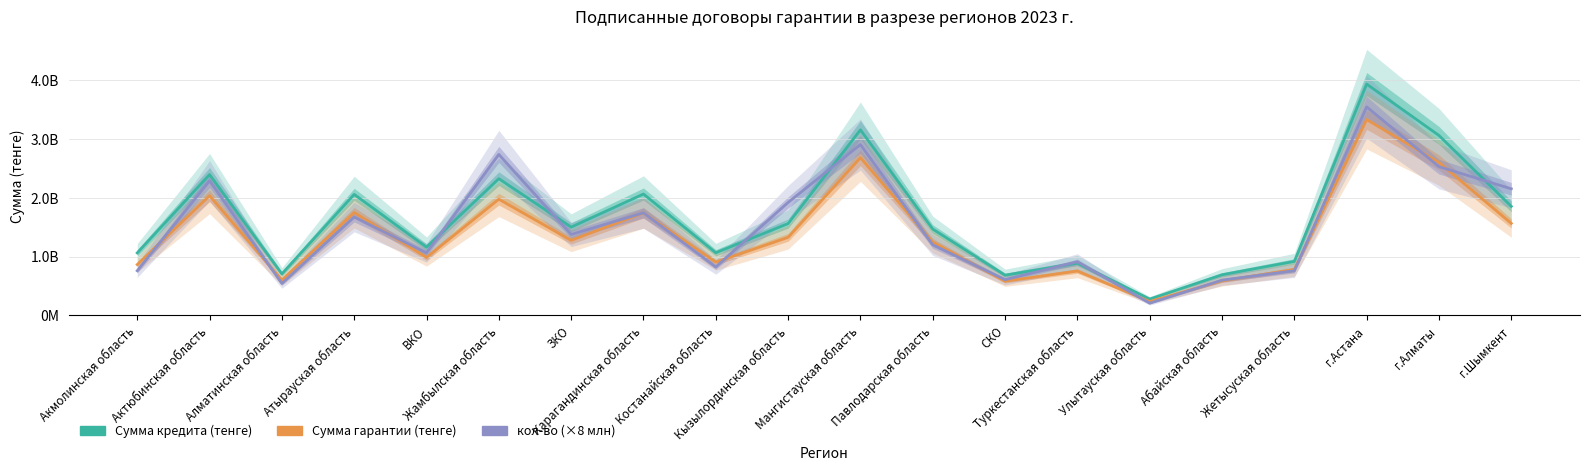

Rank the categories by Сумма кредита (тенге) value from lowest to highest.

Улытауская область, СКО, Абайская область, Алматинская область, Туркестанская область, Жетысуская область, Акмолинская область, Костанайская область, ВКО, Павлодарская область, ЗКО, Кызылординская область, г.Шымкент, Атырауская область, Карагандинская область, Жамбылская область, Актюбинская область, г.Алматы, Мангистауская область, г.Астана